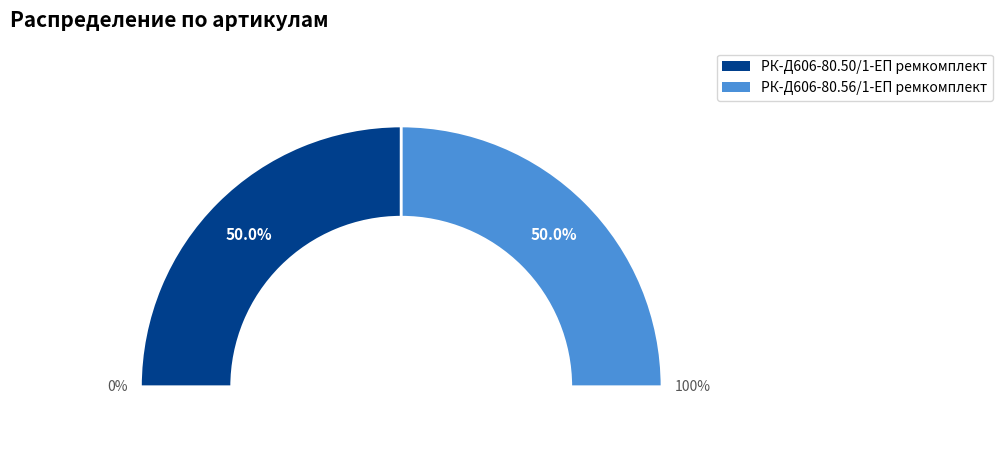

Which slice is the largest?

РК-Д606-80.50/1-ЕП ремкомплект